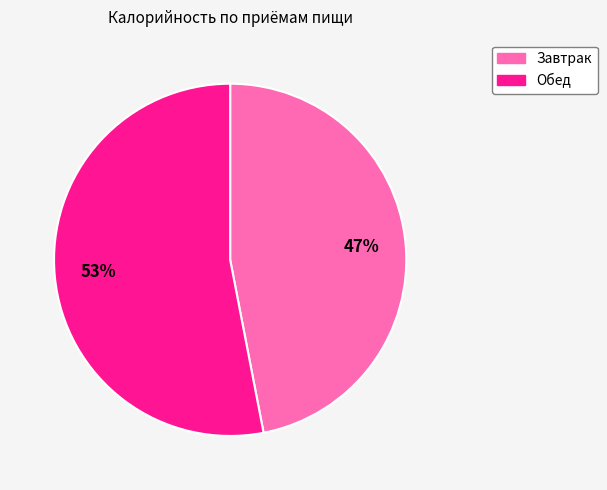

Is Завтрак the majority of the pie?

No